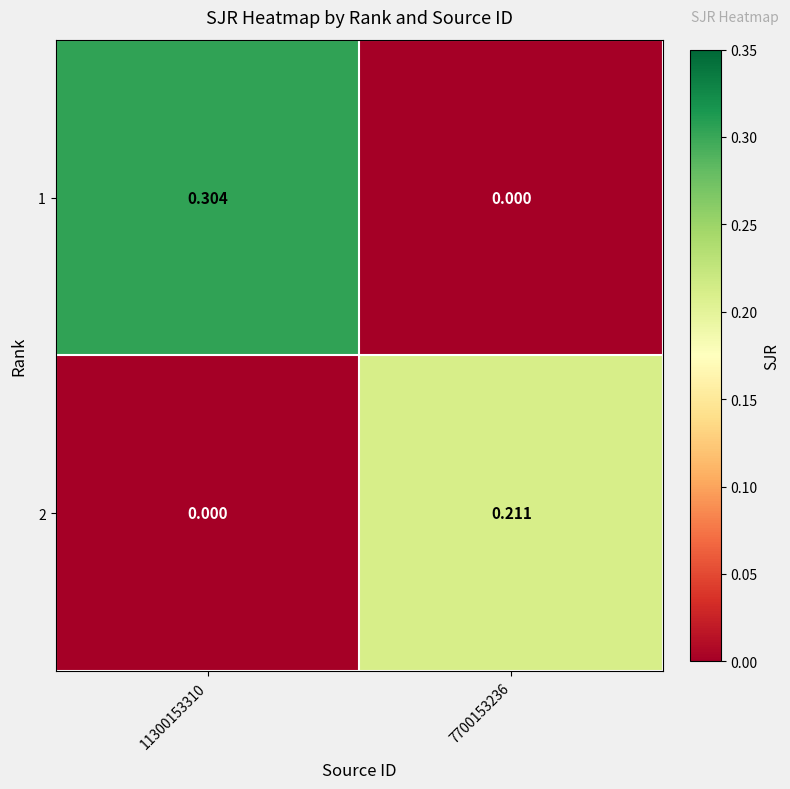

How many categories are shown in the chart?

2